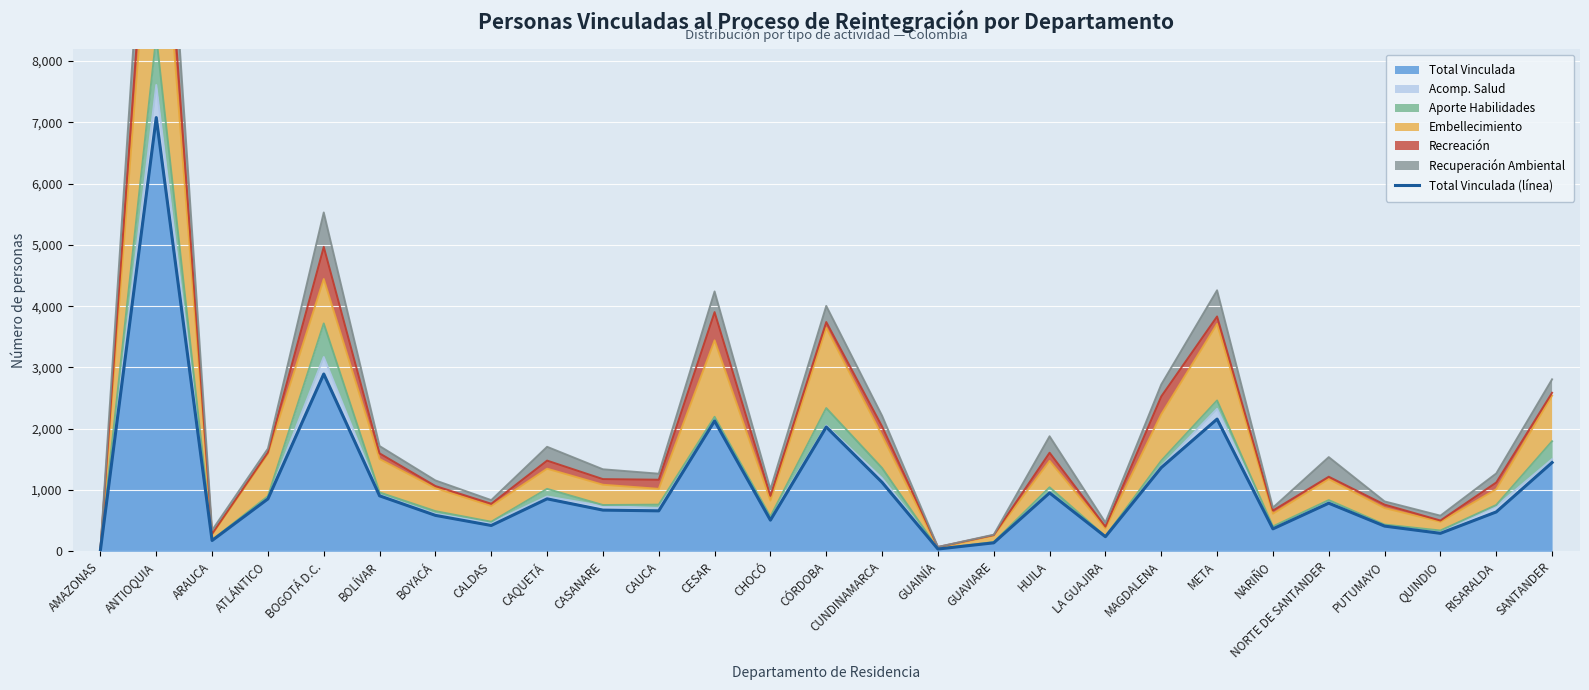

Rank the categories by value from highest to lowest.

ANTIOQUIA, BOGOTÁ D.C., META, CESAR, CÓRDOBA, SANTANDER, MAGDALENA, CUNDINAMARCA, HUILA, BOLÍVAR, CAQUETÁ, ATLÁNTICO, NORTE DE SANTANDER, CASANARE, CAUCA, RISARALDA, BOYACÁ, CHOCÓ, CALDAS, PUTUMAYO, NARIÑO, QUINDIO, LA GUAJIRA, ARAUCA, GUAVIARE, GUAINÍA, AMAZONAS